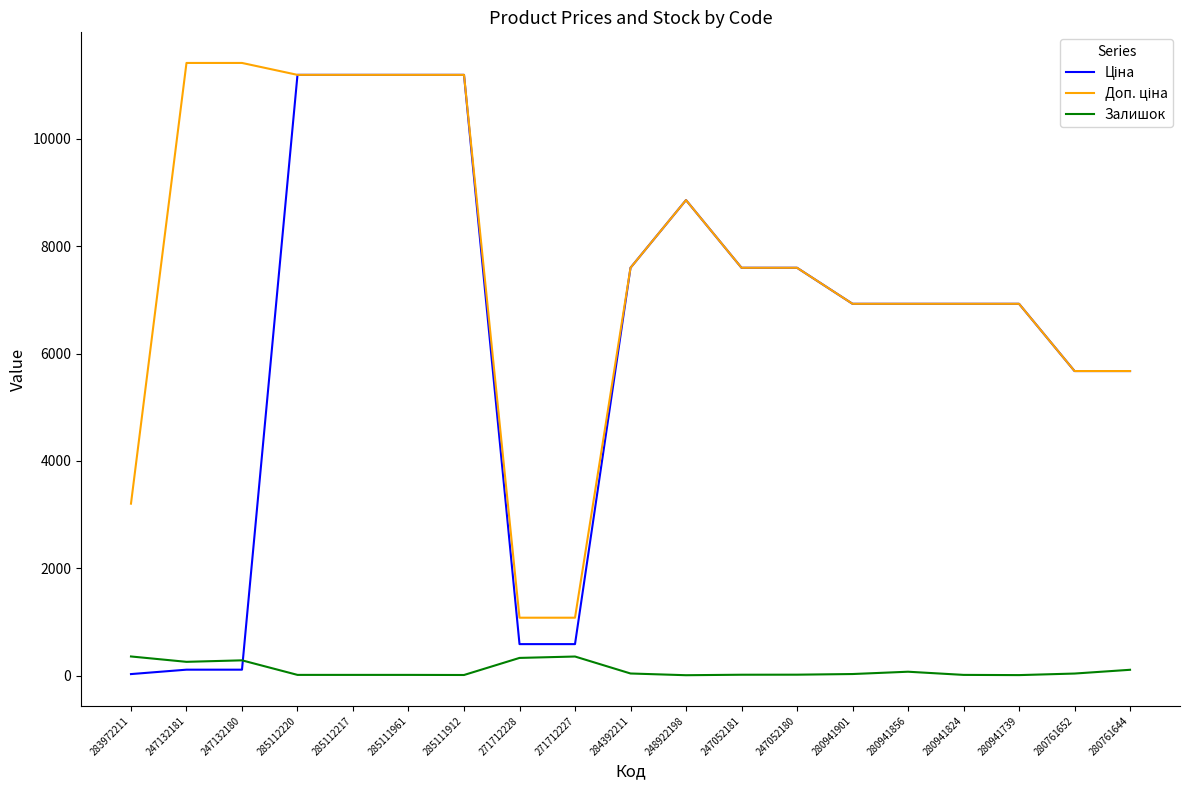

The value of Залишок at 247132180 is 288.0. True or false?

True